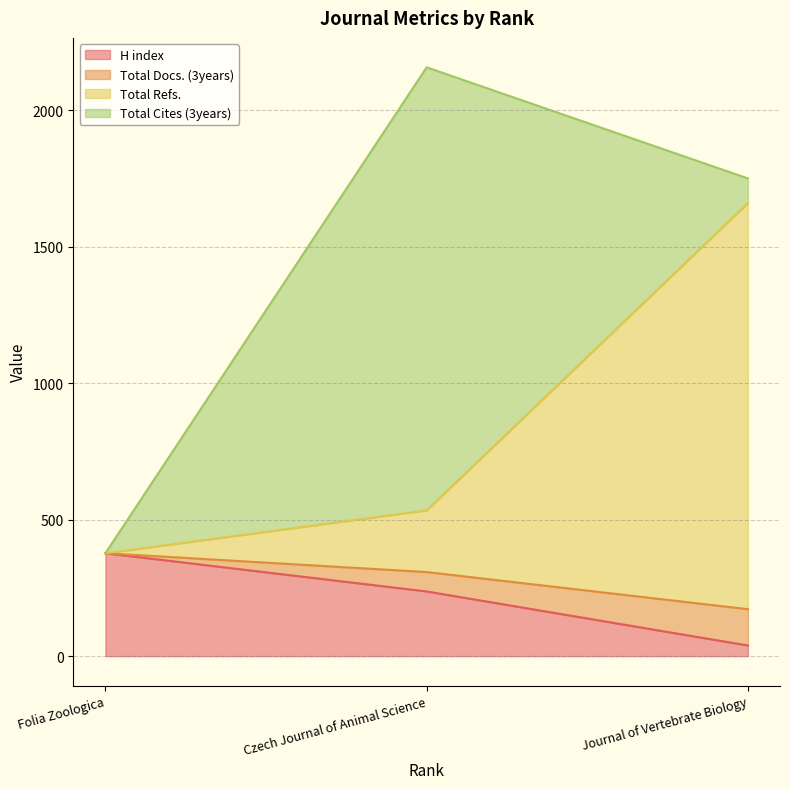

Is it true that H index equals 377 at Folia Zoologica?

True